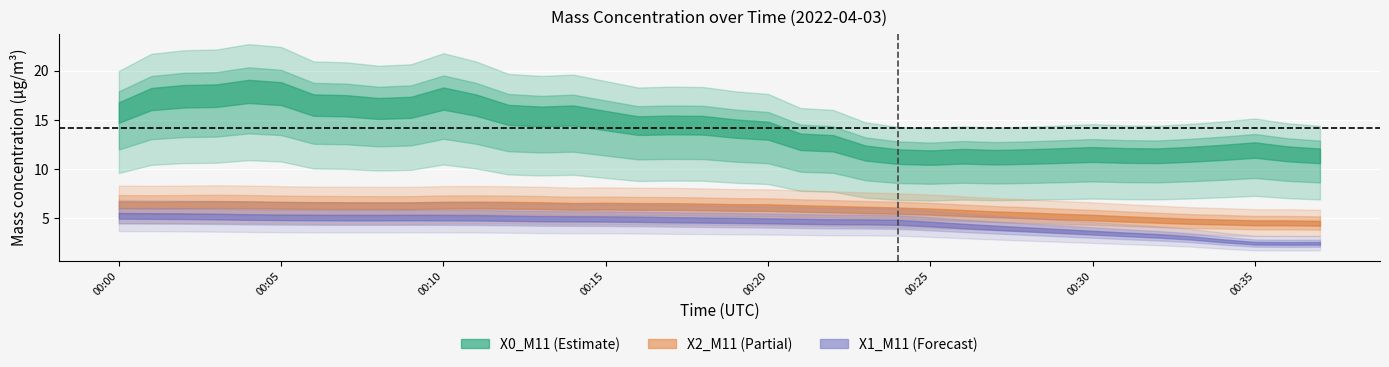

True or false: X0_M11 and X2_M11 cross at least once.

False